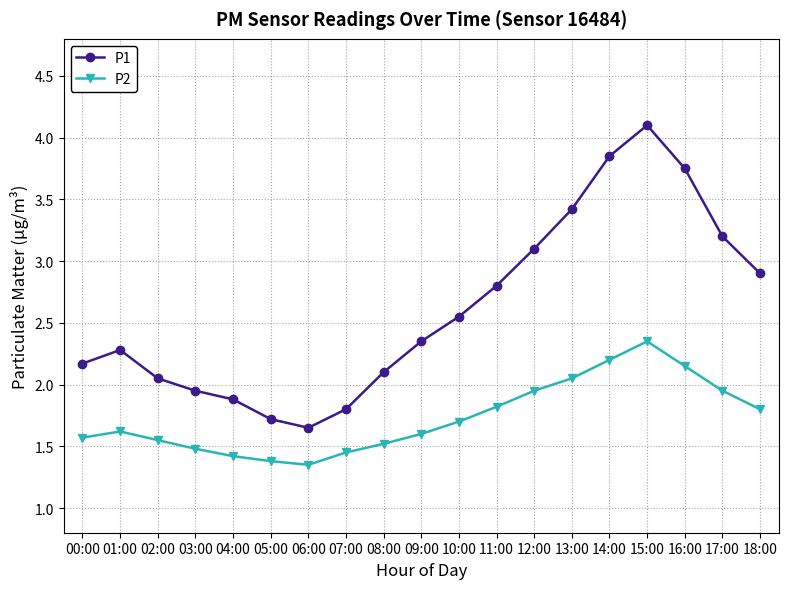

Is it true that P2 equals 1.8 at 05:00?

False